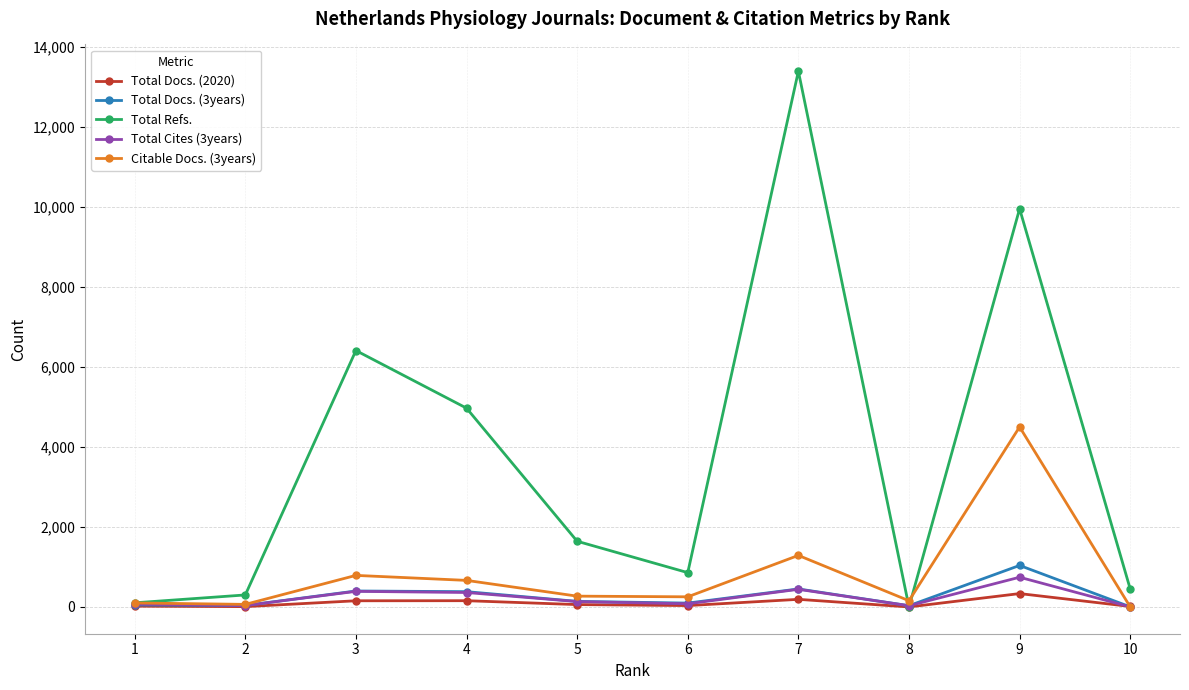

True or false: Total Cites (3years) has more than 1 points higher than both neighbors.

True